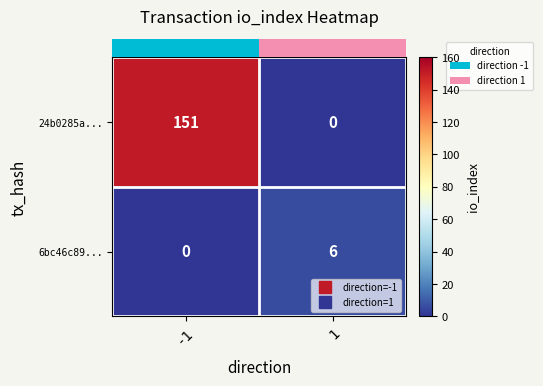

At how many categories does at least one series exceed 32?

1